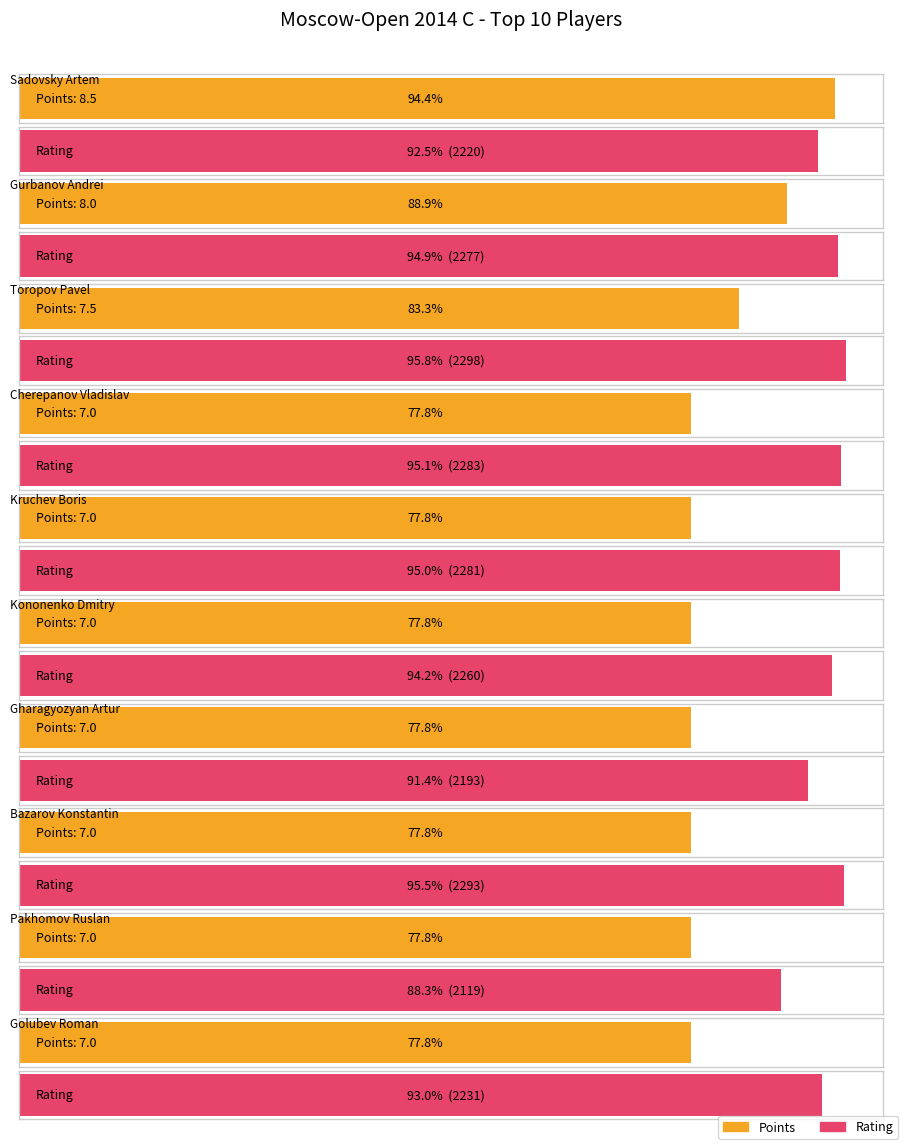

Read the Rating value at Bazarov Konstantin.

2293.0